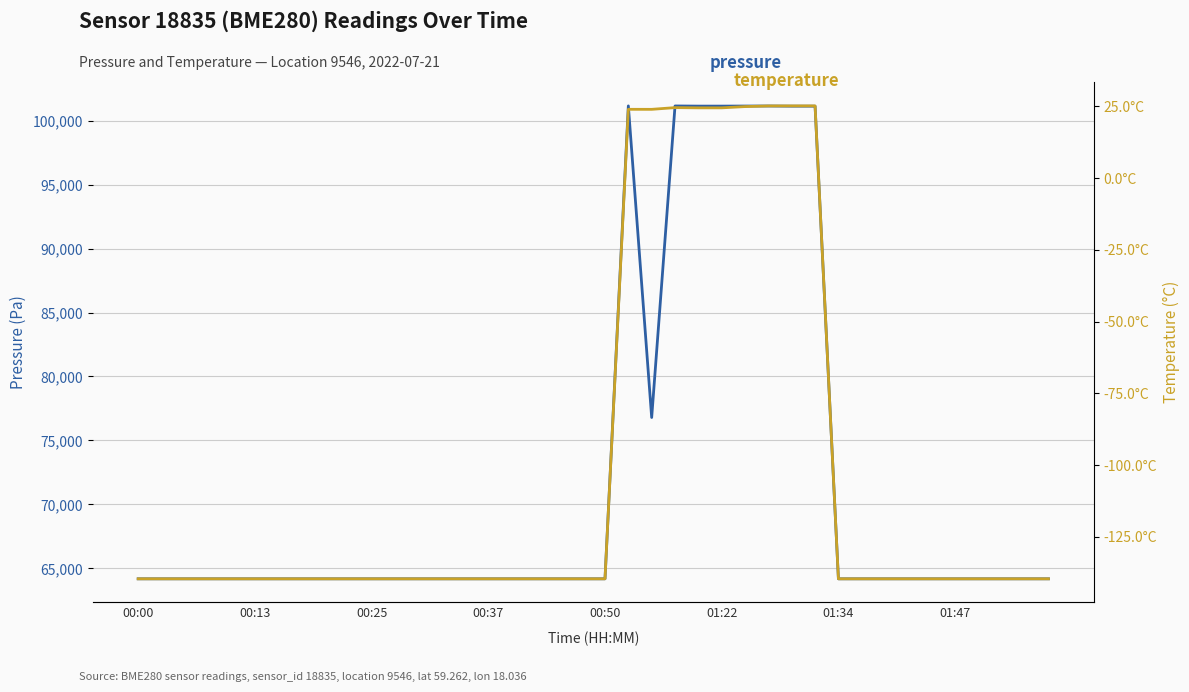

Does the chart have visible grid lines?

Yes